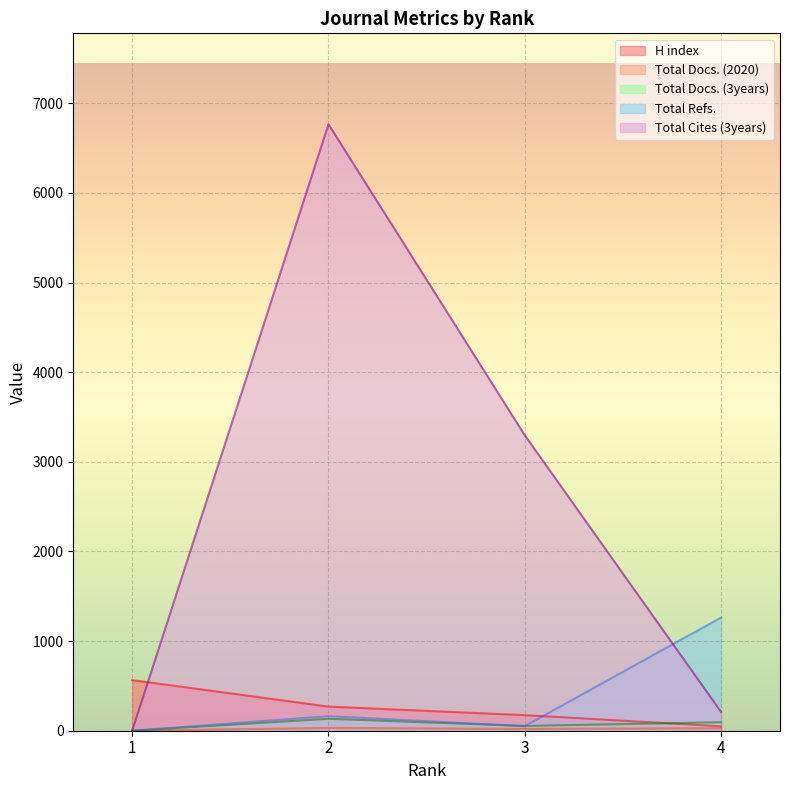

Where do H index and Total Cites (3years) first cross each other?

1 and 2